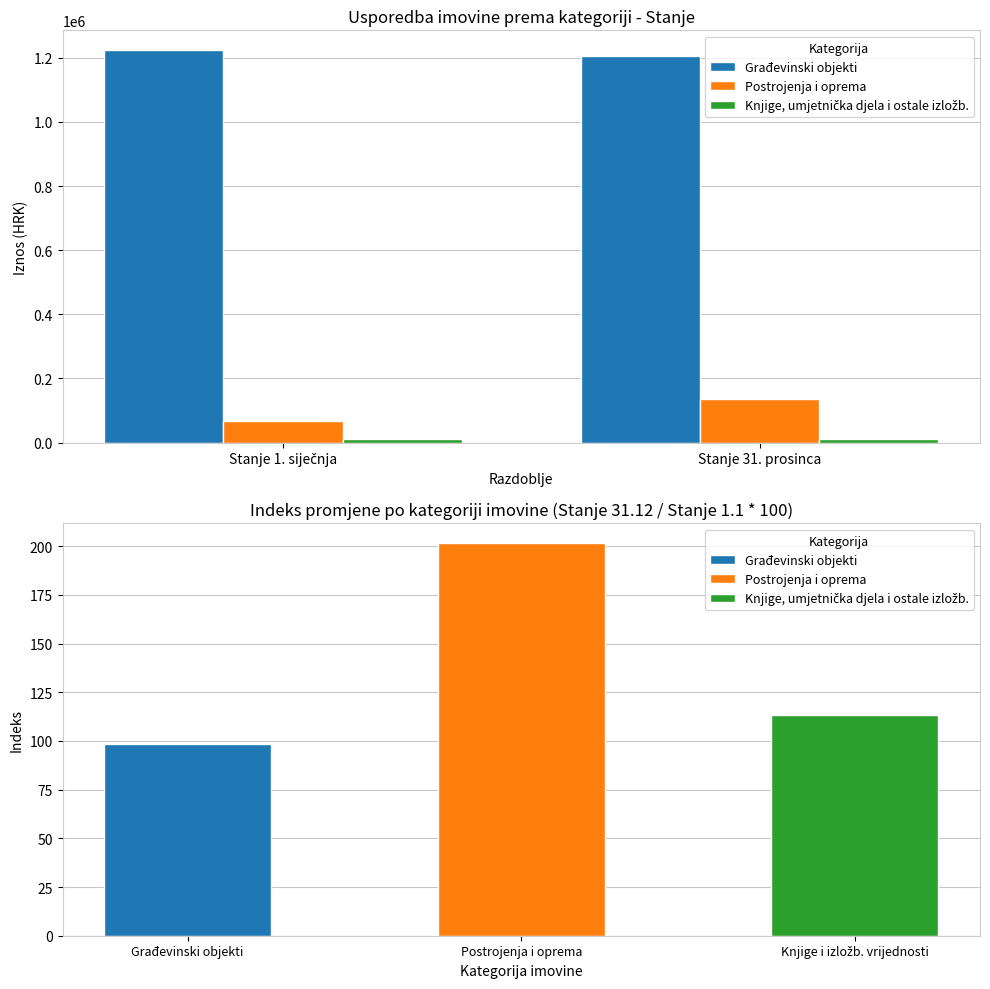

At which category does the chart reach its minimum across all series?

Stanje 1. siječnja